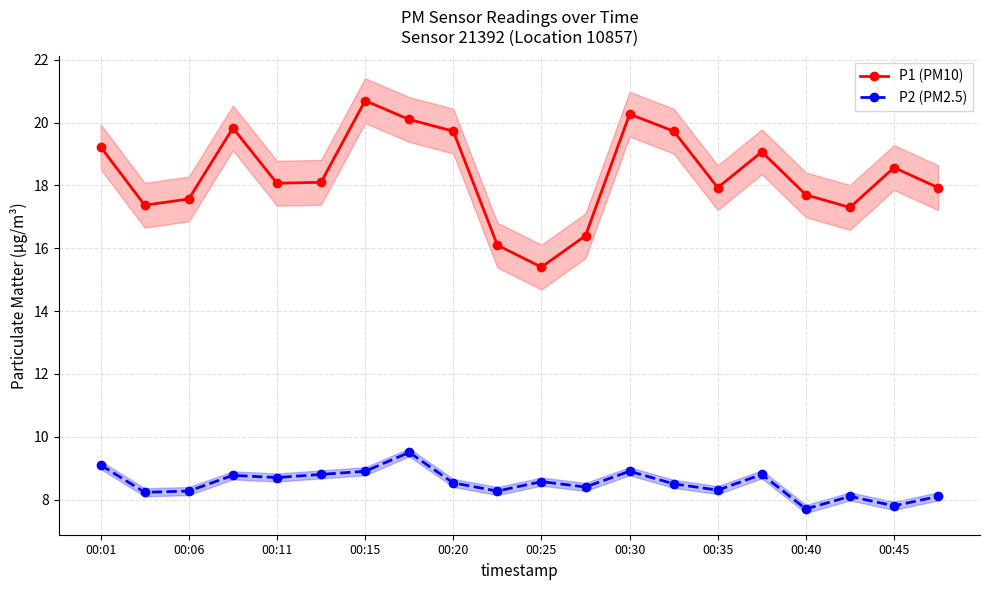

In P1 (PM10), how many points are higher than both neighbors (excluding endpoints)?

5